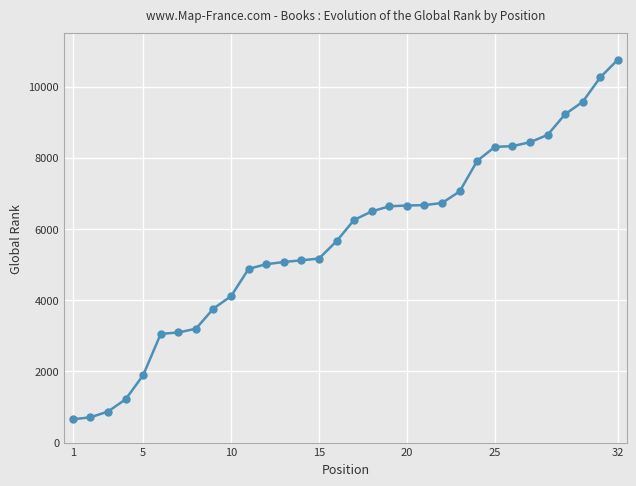

What is the difference between the maximum and minimum values?

10104